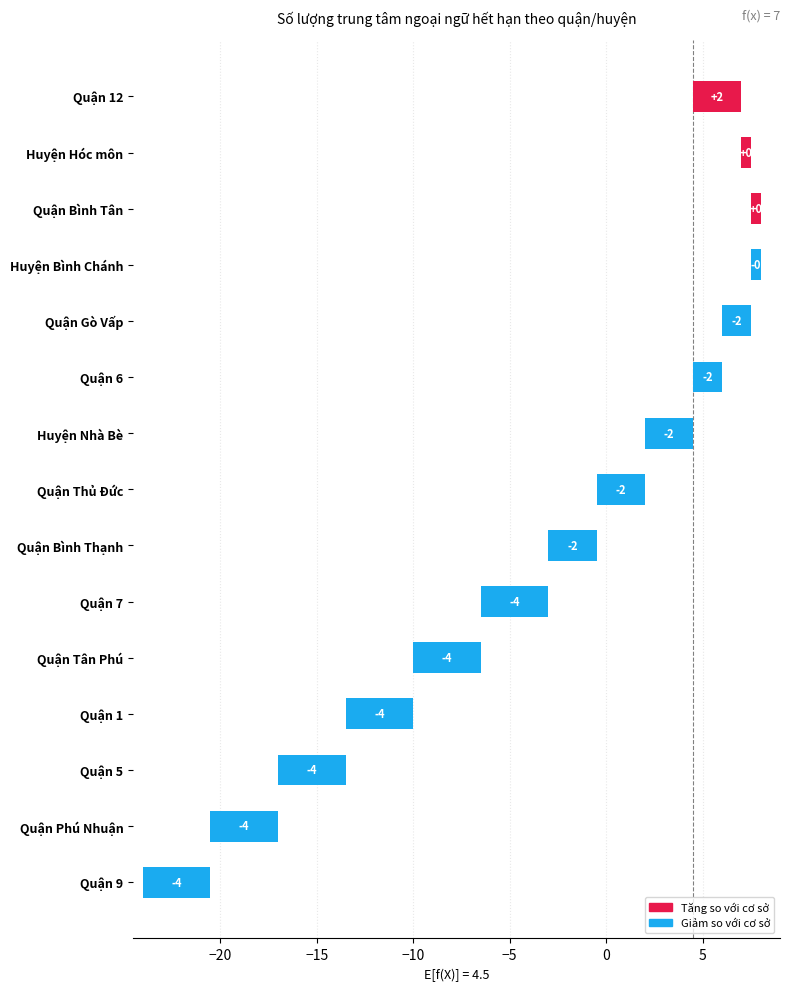

How many data points are above 2?

10